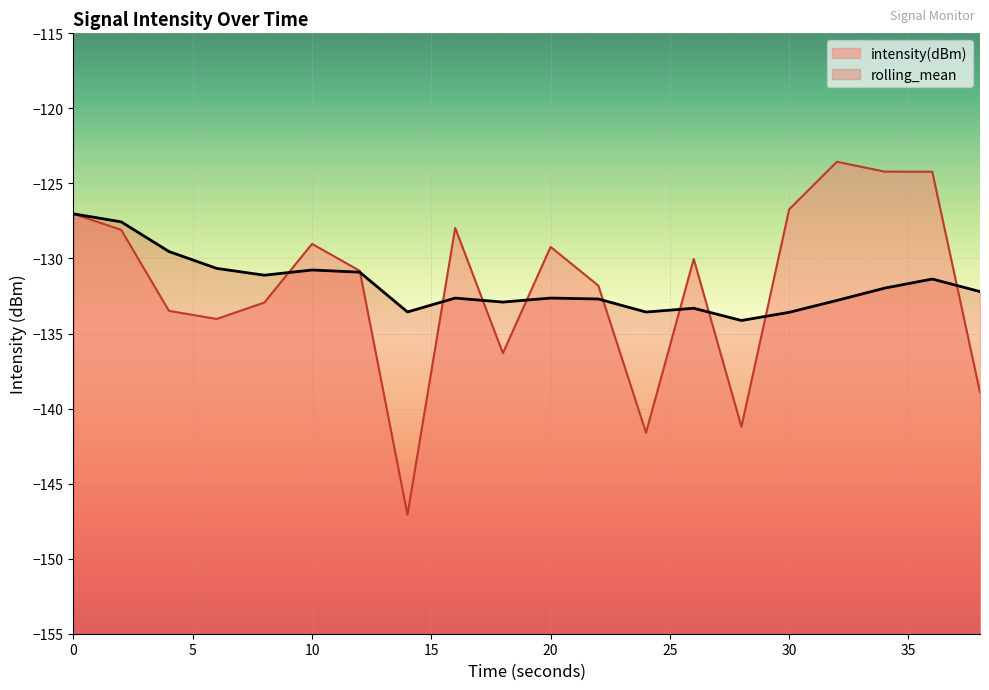

True or false: rolling_mean and intensity(dBm) intersect in this chart.

True